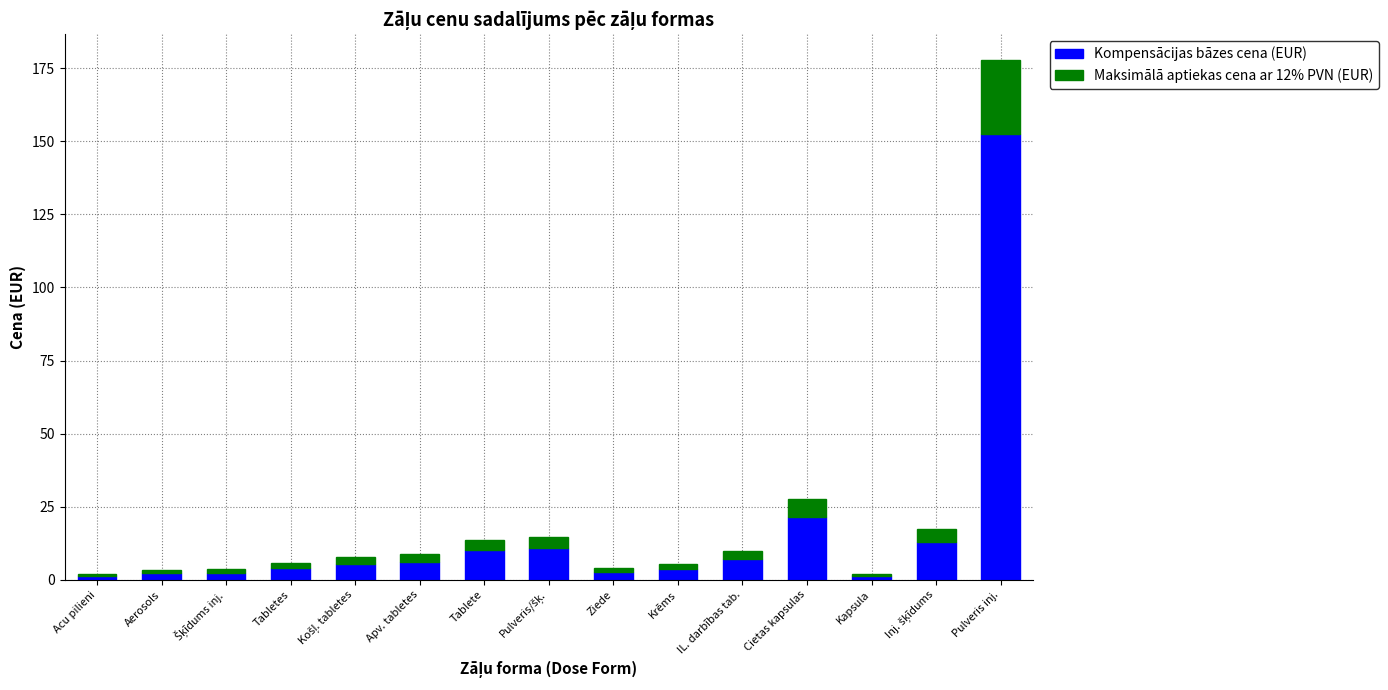

Are the bars grouped side by side (vs. stacked)?

No